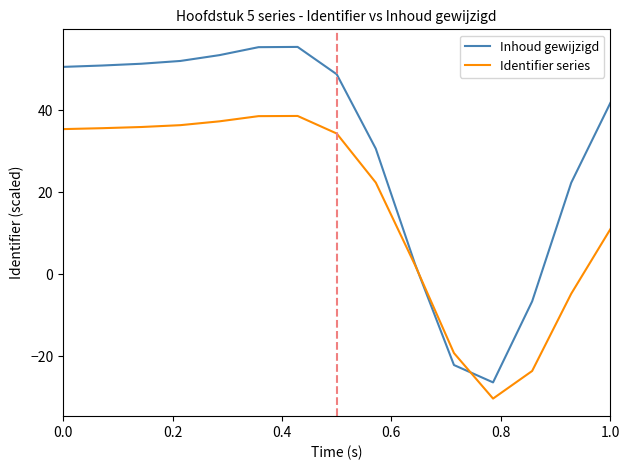

What is the greatest value displayed?

55.4